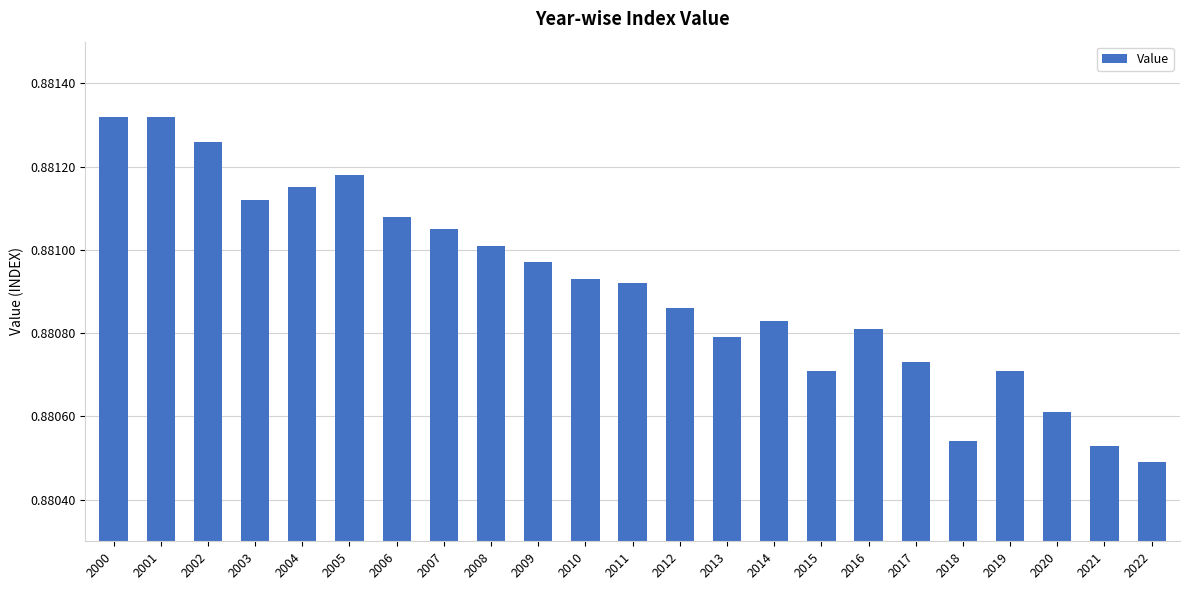

Is it true that the value at 2003 is 0.6?

False